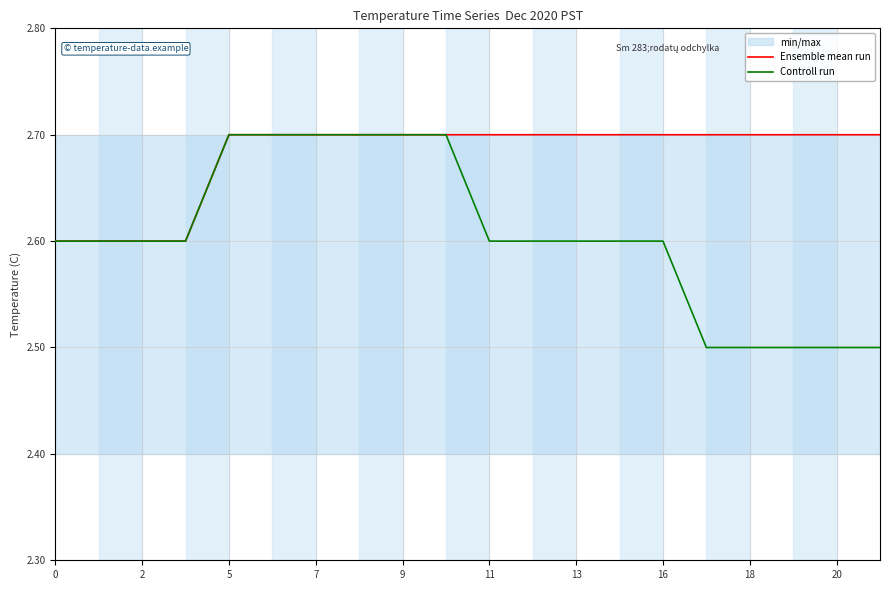

What is the lowest value of the Ensemble mean run series?

2.6